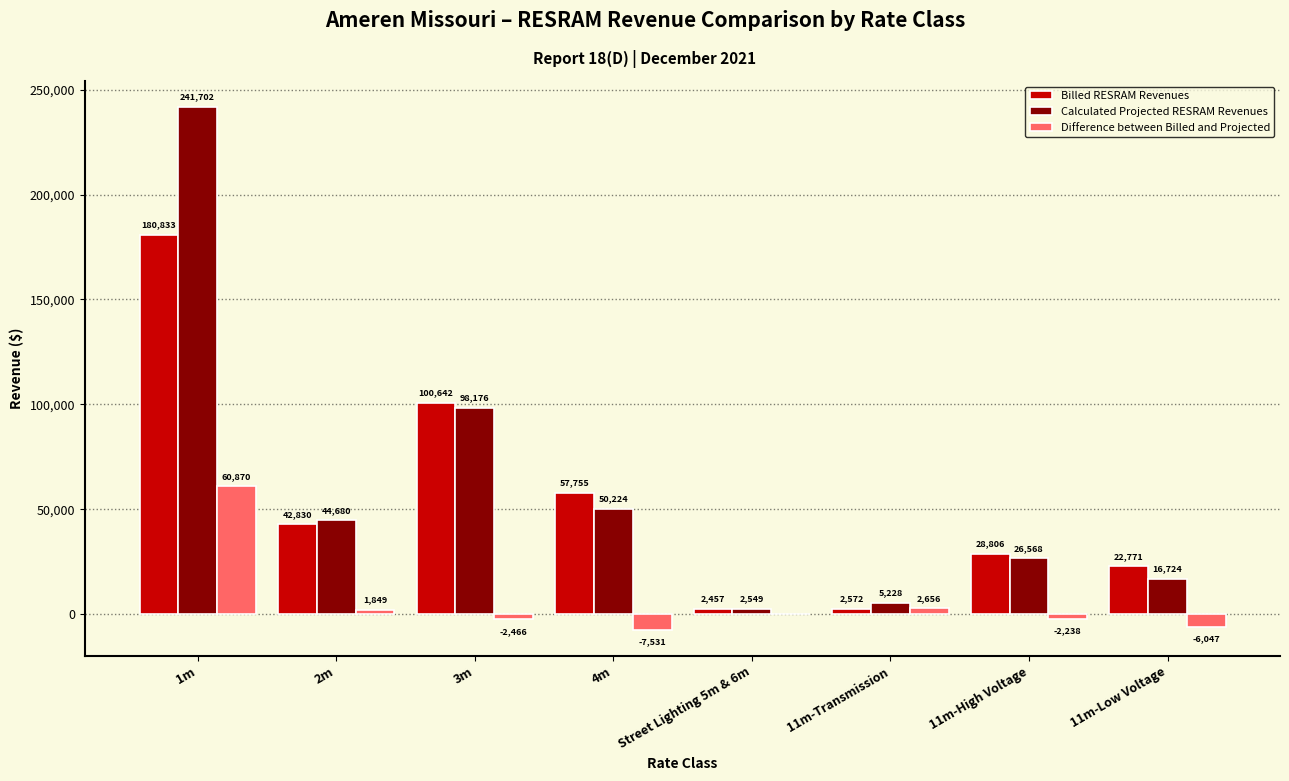

Is the value of Billed RESRAM Revenues at 11m-High Voltage greater than the value of Calculated Projected RESRAM Revenues at Street Lighting 5m & 6m?

Yes